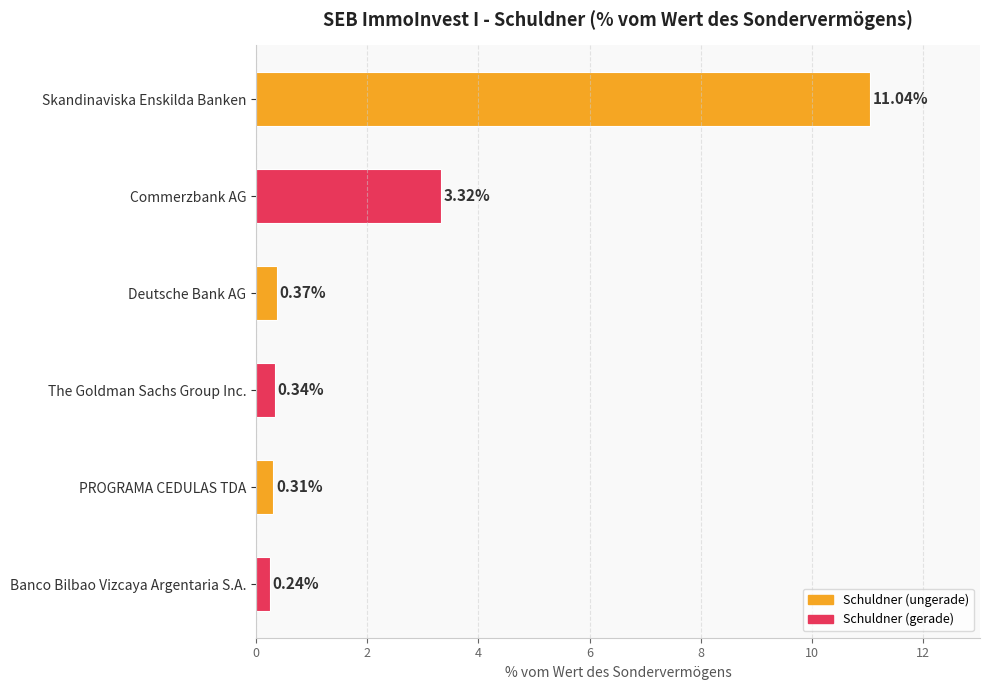

What is the difference between the maximum and second lowest values?

10.7